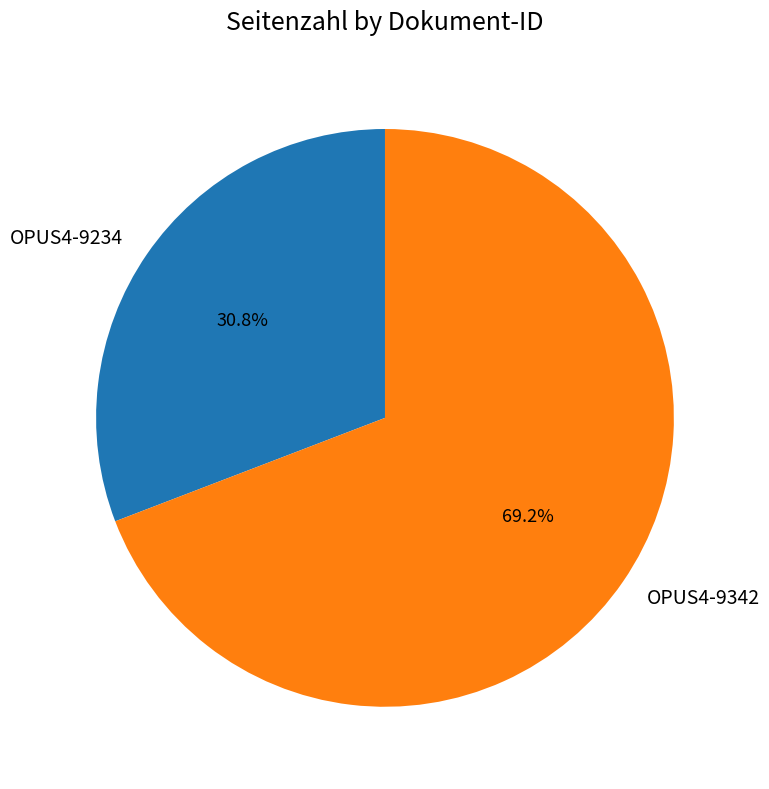

Between OPUS4-9342 and OPUS4-9234, which is larger?

OPUS4-9342